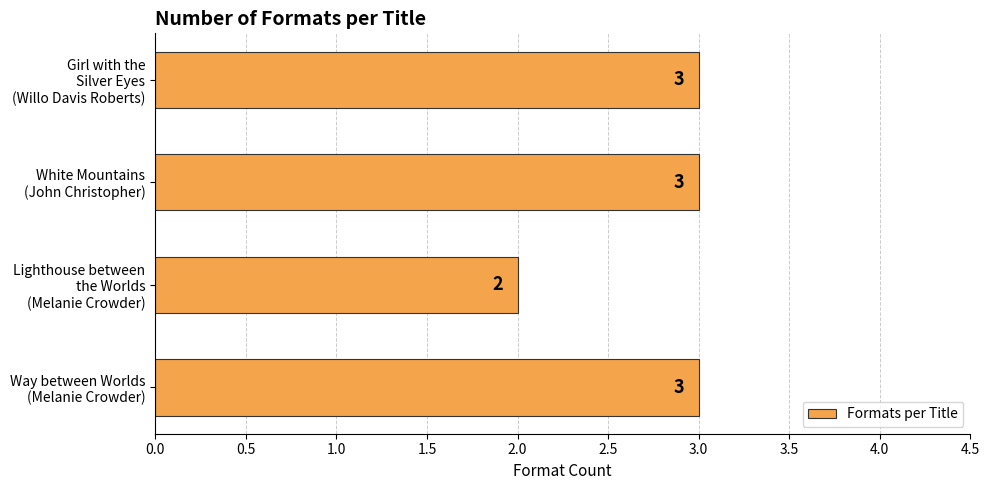

What is the maximum value shown in the chart?

3